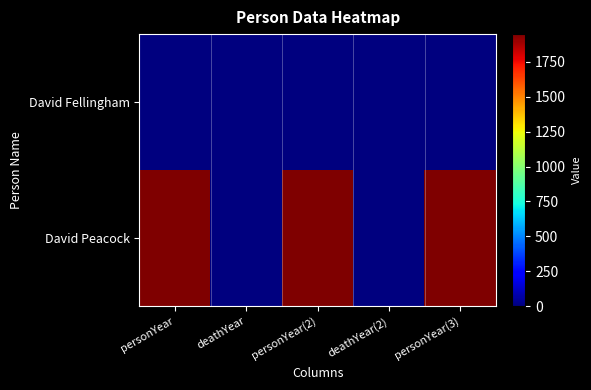

Reading left to right, what are all the values shown in this chart?

David Fellingham: personYear=0	deathYear=0	personYear(2)=0	deathYear(2)=0	personYear(3)=0
David Peacock: personYear=1949	deathYear=0	personYear(2)=1949	deathYear(2)=0	personYear(3)=1949